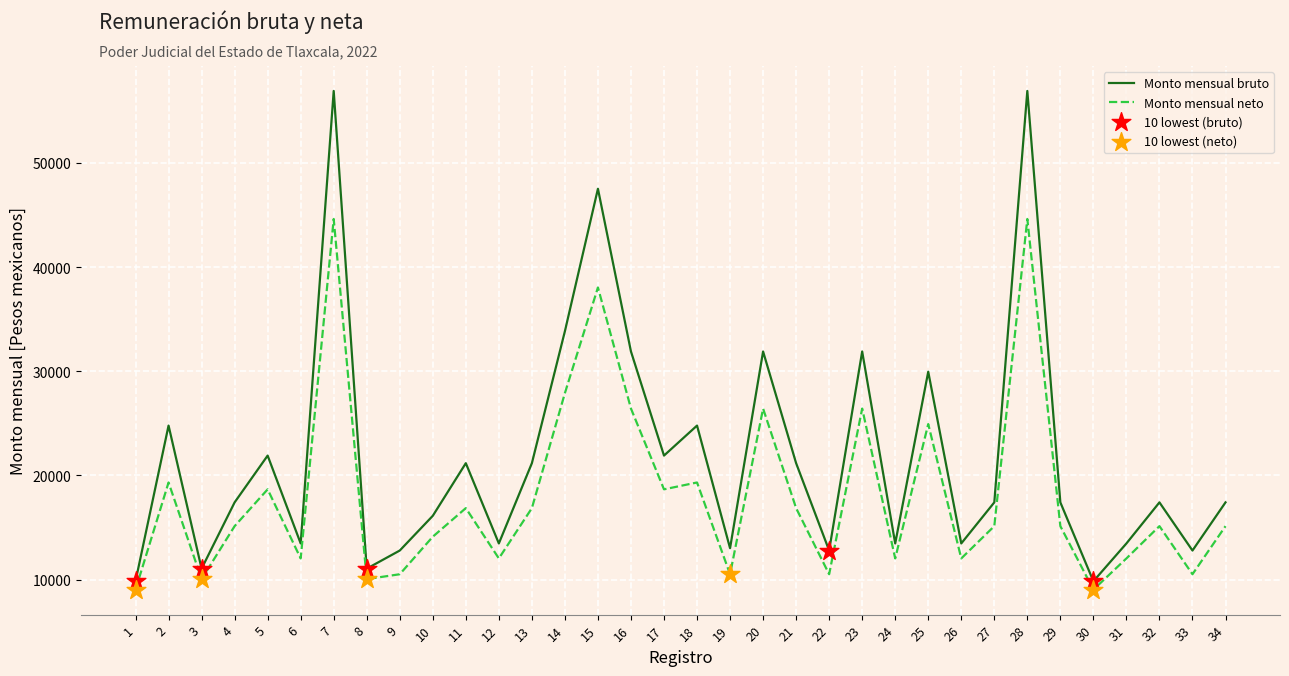

Which series has the largest total across all categories?

Monto mensual bruto